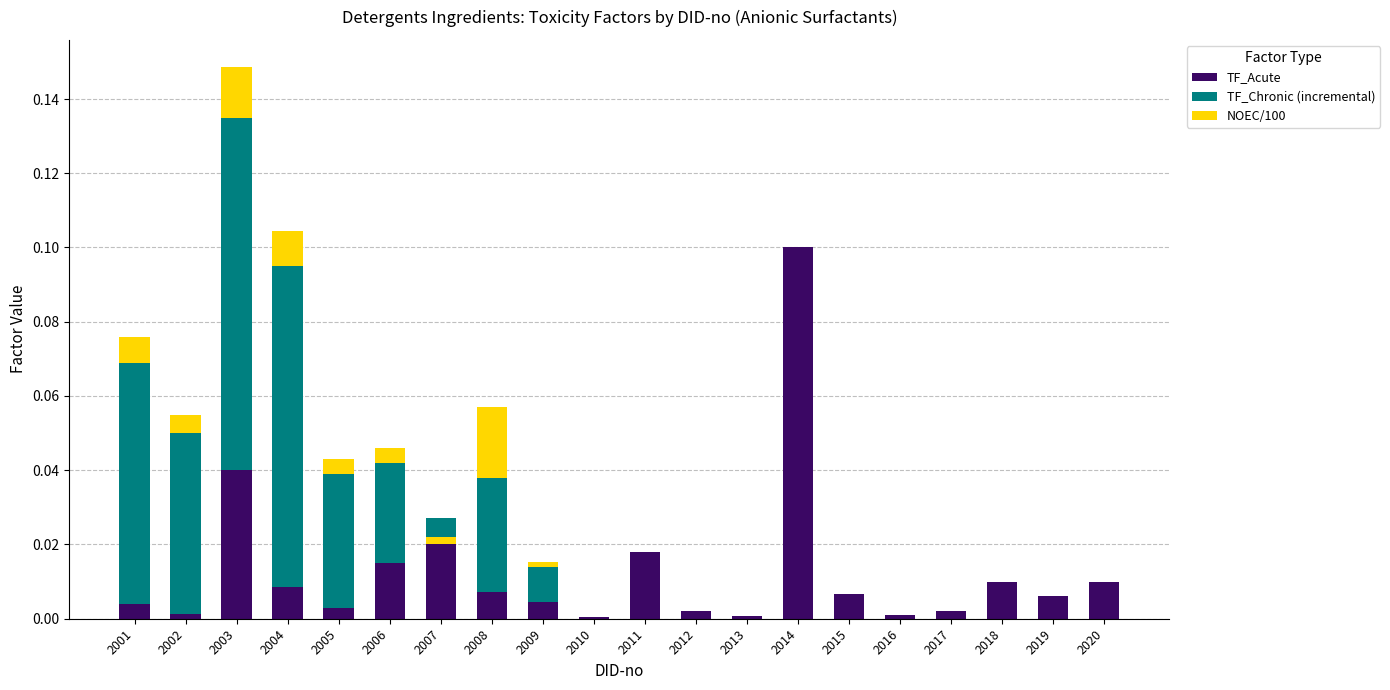

The TF_Chronic (incremental) series shows 0.1 at 2003. True or false?

True